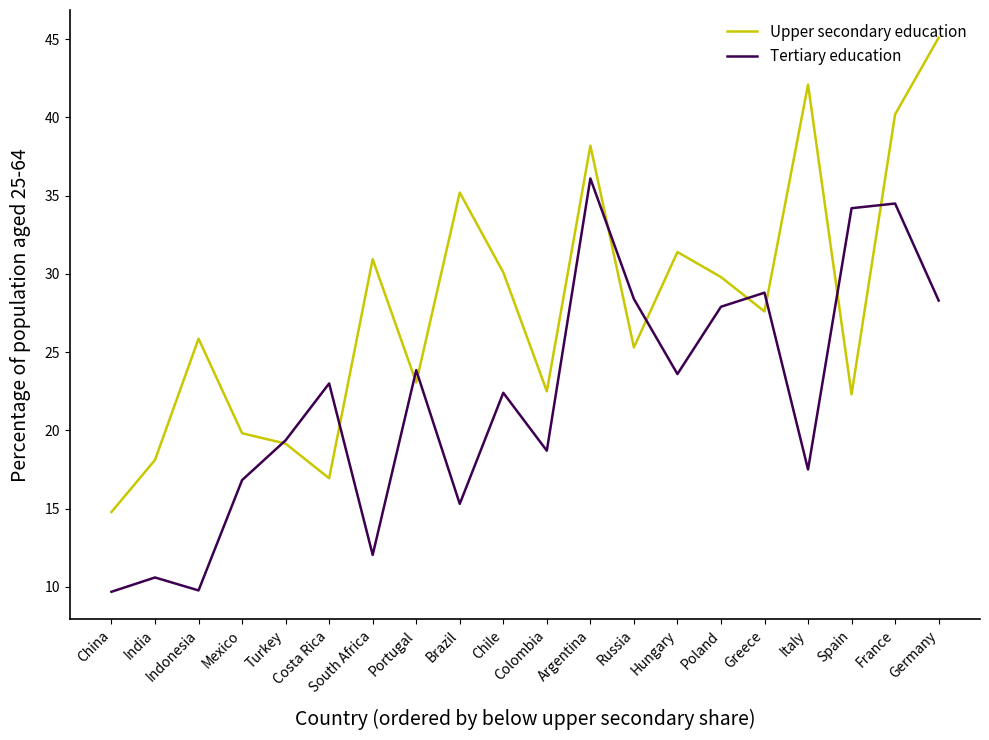

What are all the series names shown in the legend?

Upper secondary education, Tertiary education